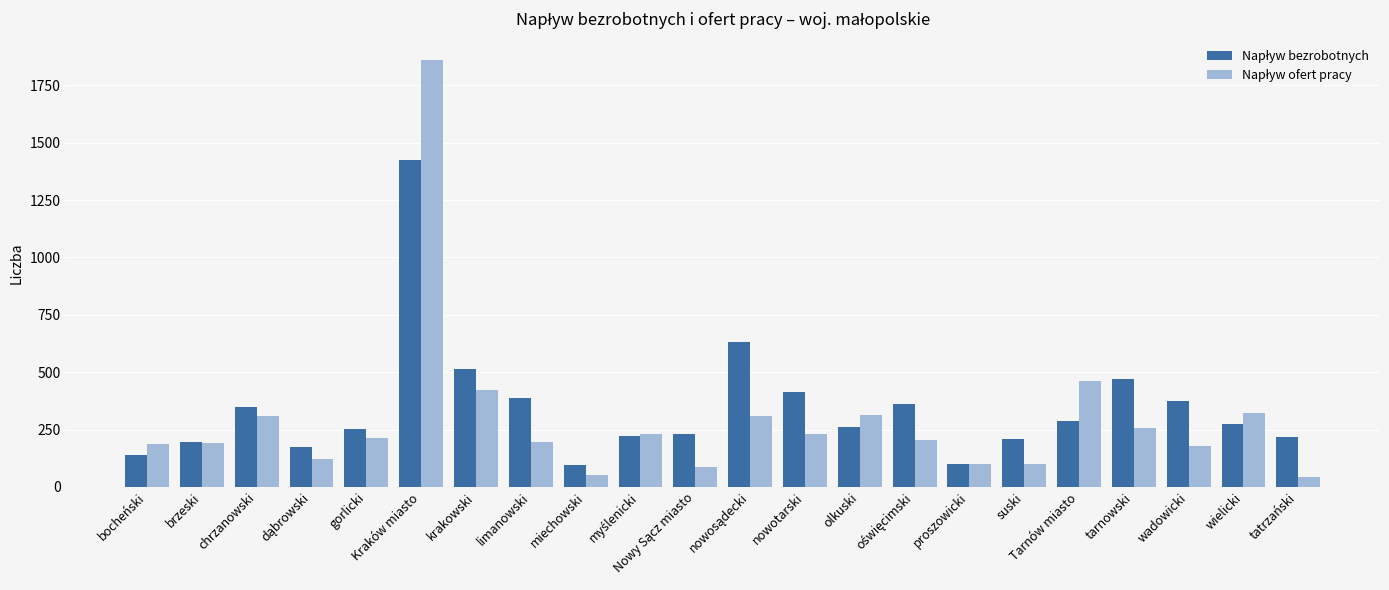

Are the bars grouped side by side (vs. stacked)?

Yes